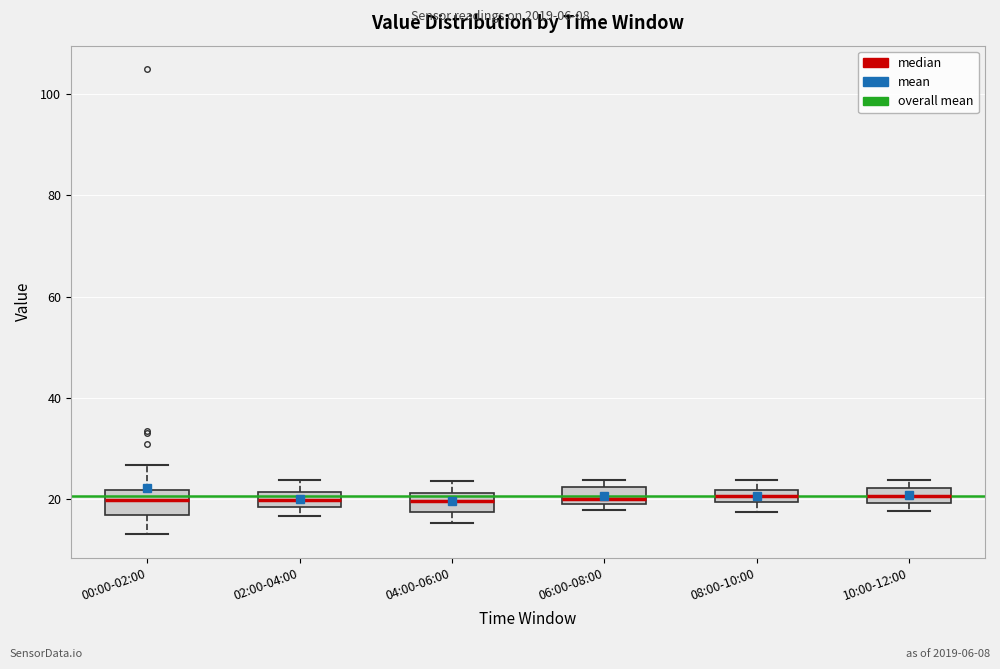

Where is the upper edge of the box for 06:00-08:00 on the y-axis? The values are not printed on the chart, so give them approximately, as read against the axis.

22